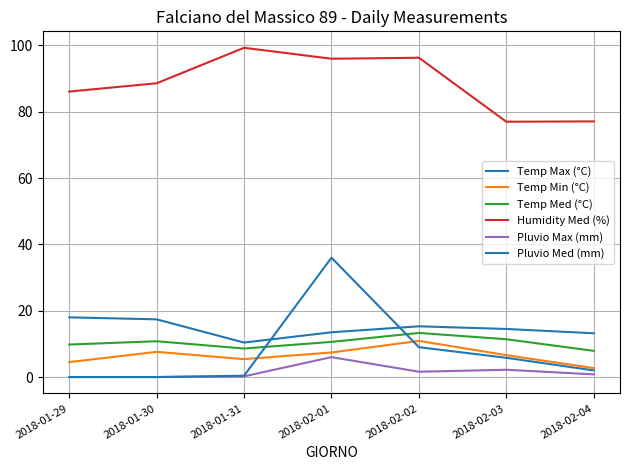

At which category is the sum across all series the highest?

2018-02-01